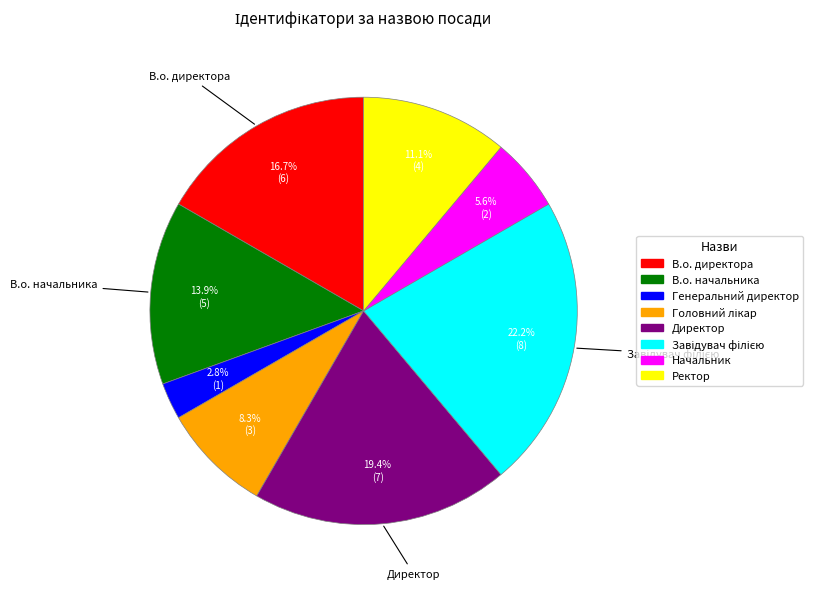

Combined, what portion of the pie is В.о. начальника and Ректор?

25.0%